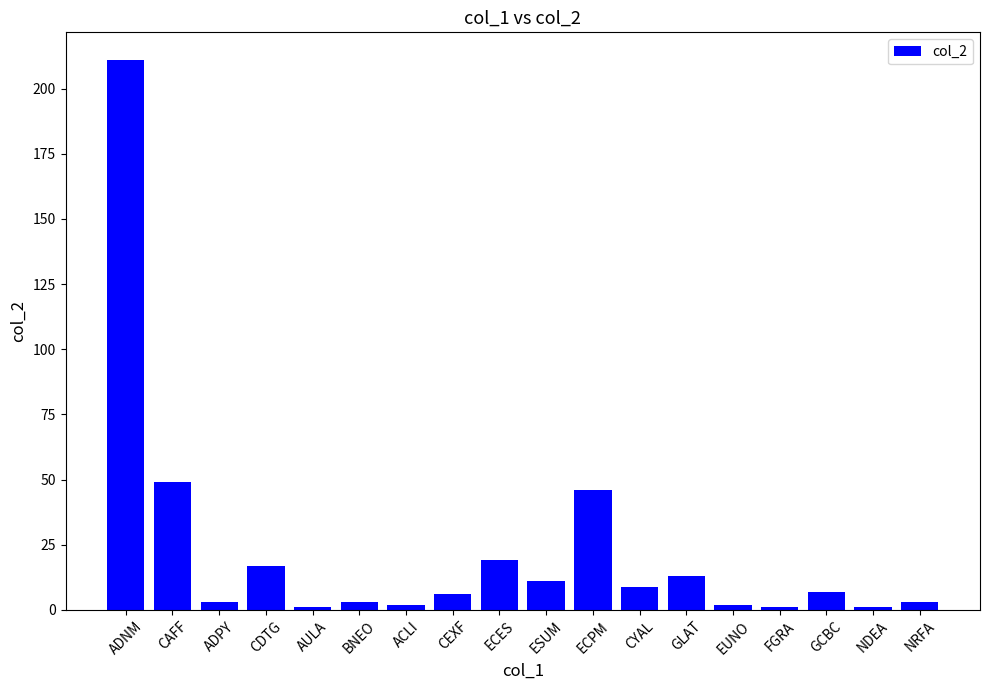

What is the greatest value displayed?

211